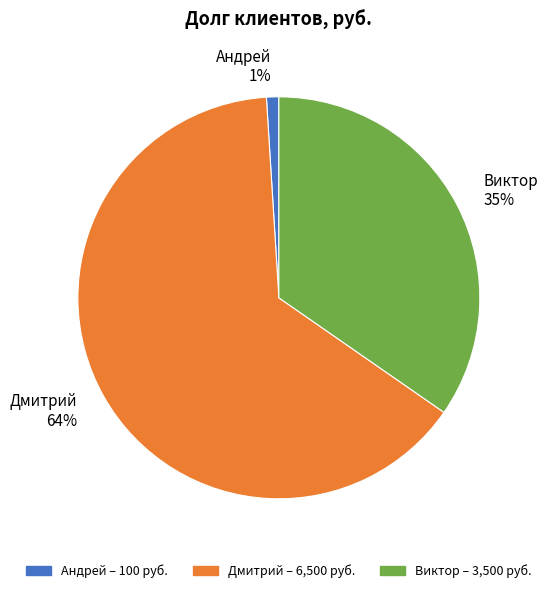

Which has a higher value, Дмитрий or Андрей?

Дмитрий